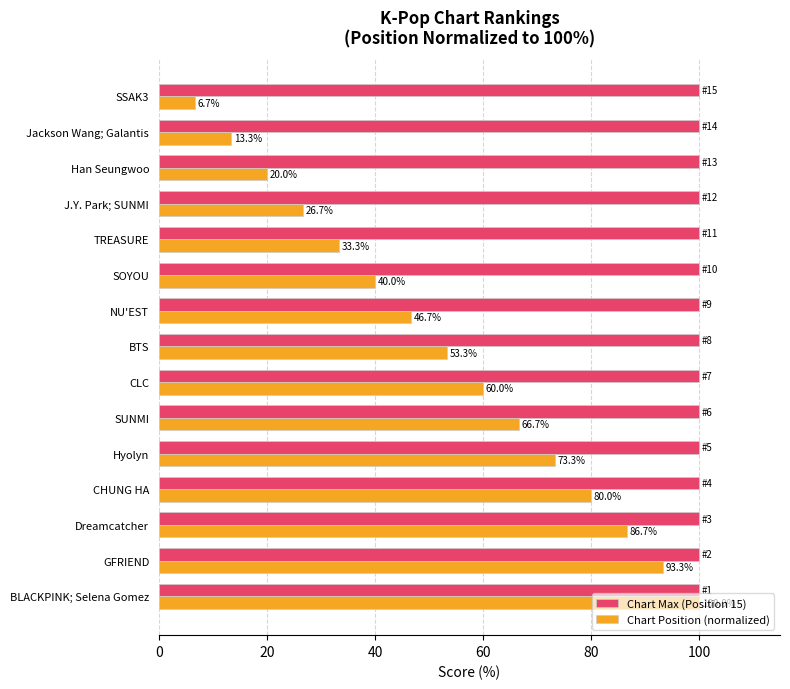

Is it true that Chart Position (normalized) equals 127.8 at Dreamcatcher?

False